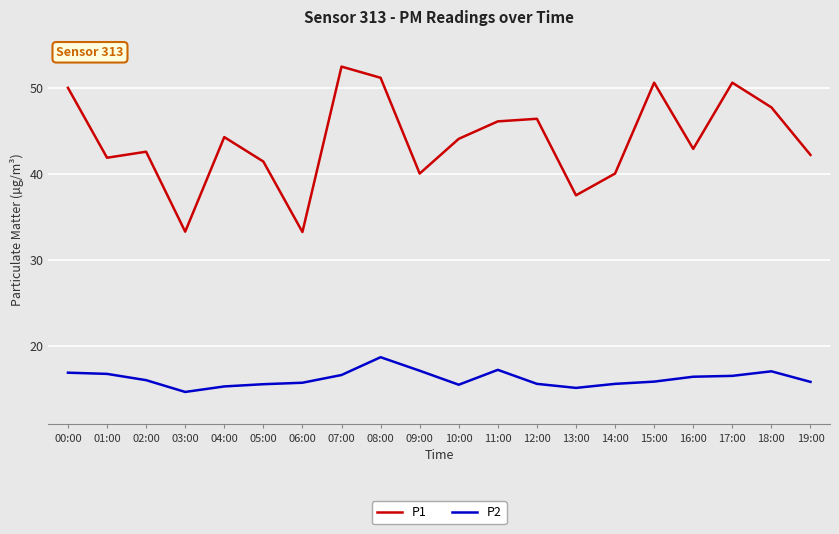

True or false: P1 and P2 intersect in this chart.

False